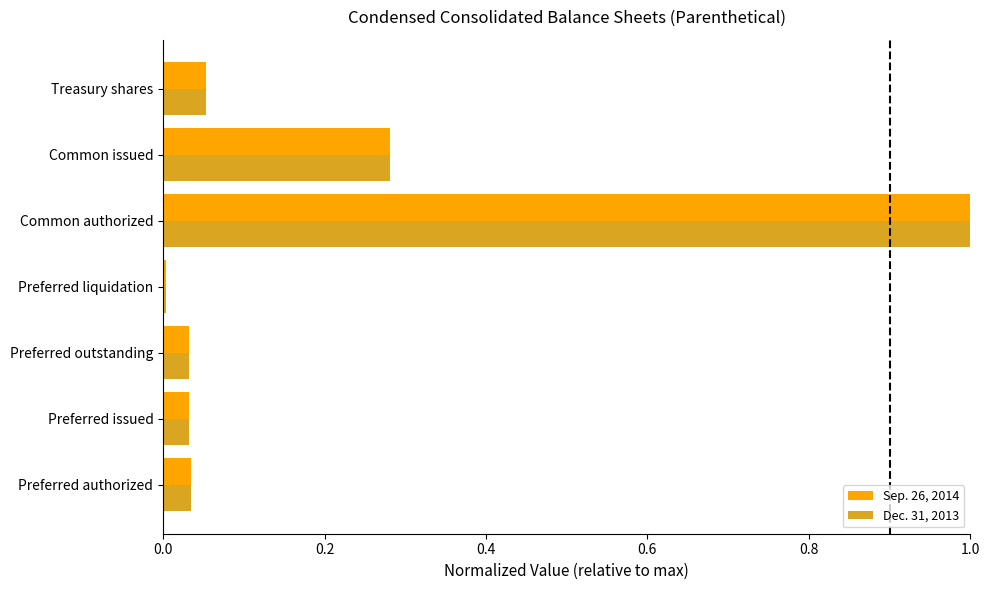

At which category is the sum across all series the highest?

Common authorized